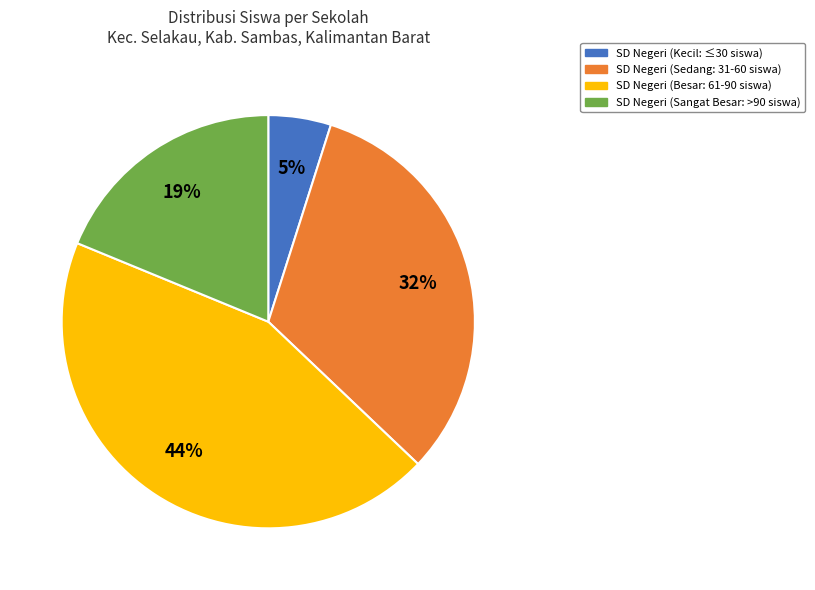

Approximately how many times larger is the value at SD Negeri (Kecil: ≤30 siswa) compared to SD Negeri (Sangat Besar: >90 siswa)?

0.3